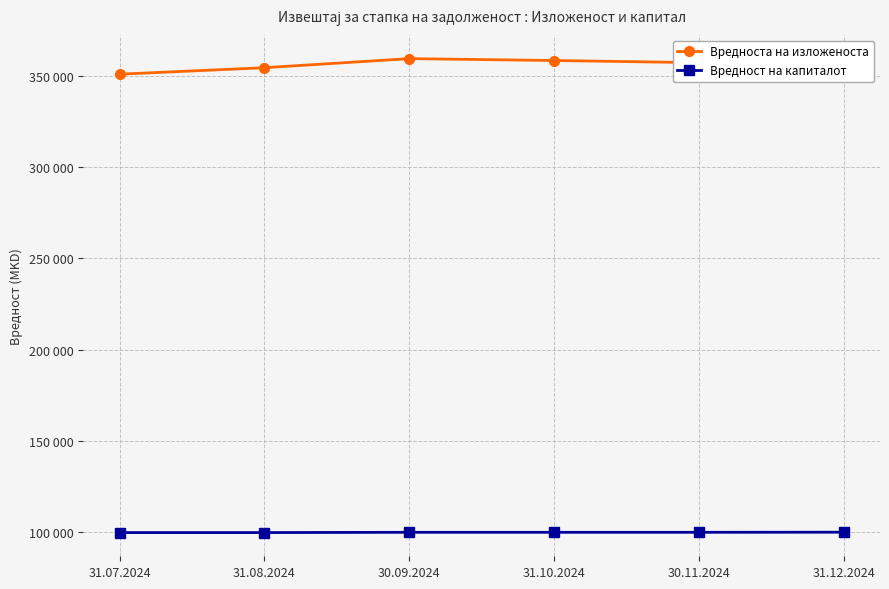

True or false: Вредност на капиталот and Вредноста на изложеноста intersect in this chart.

False